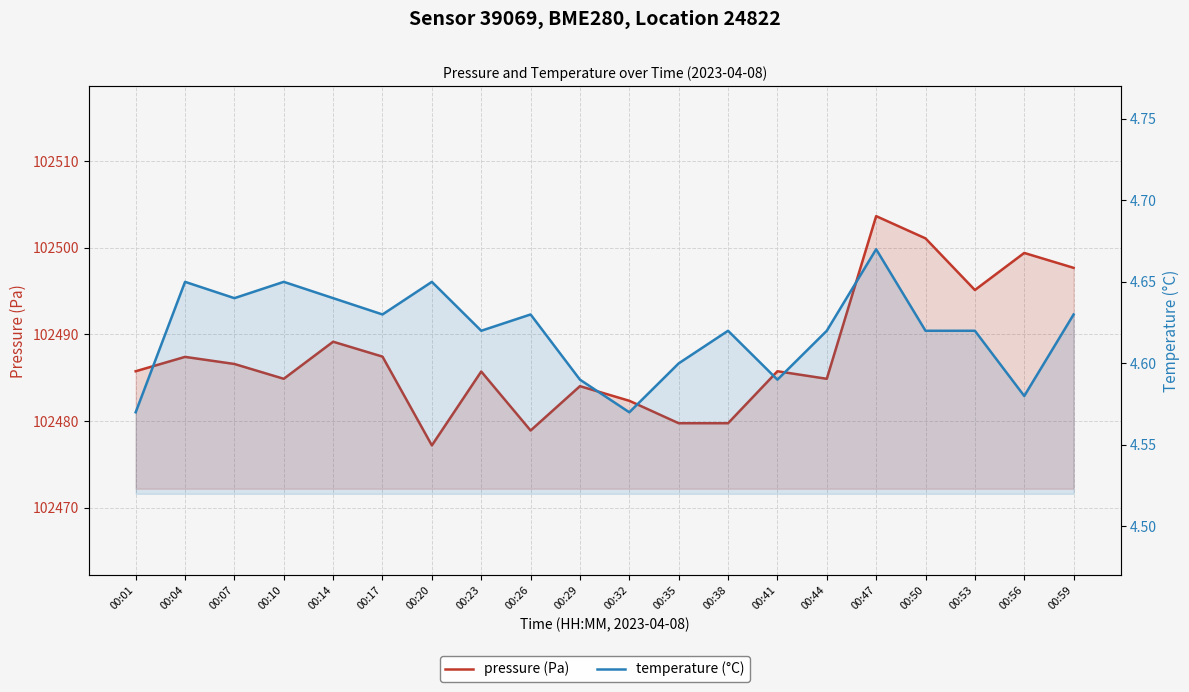

Which series changed the most between 00:10 and 00:14?

pressure (Pa)